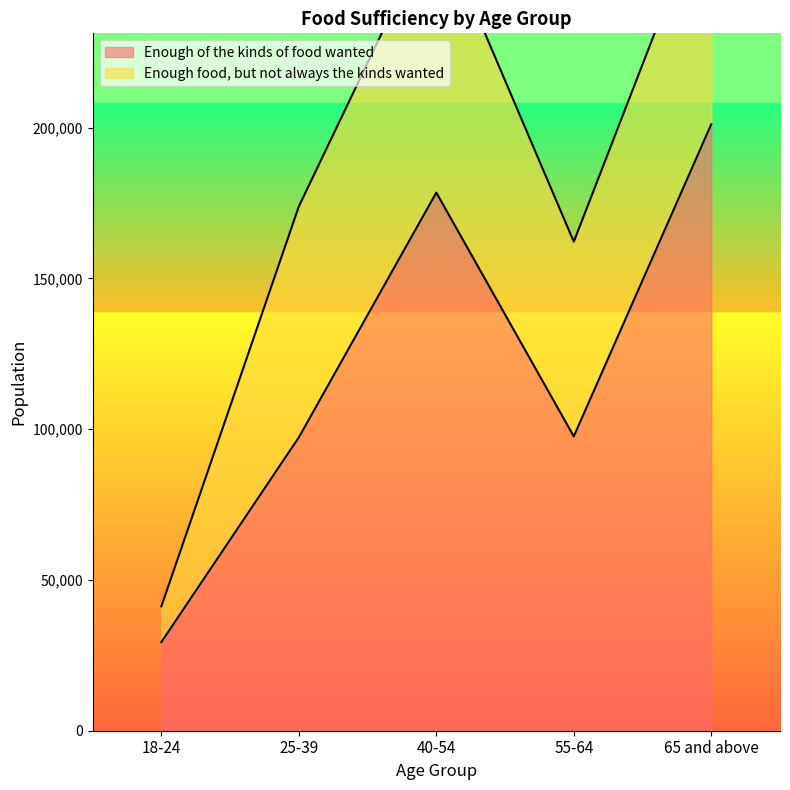

What is the change in value from 40-54 to 55-64?

-80845